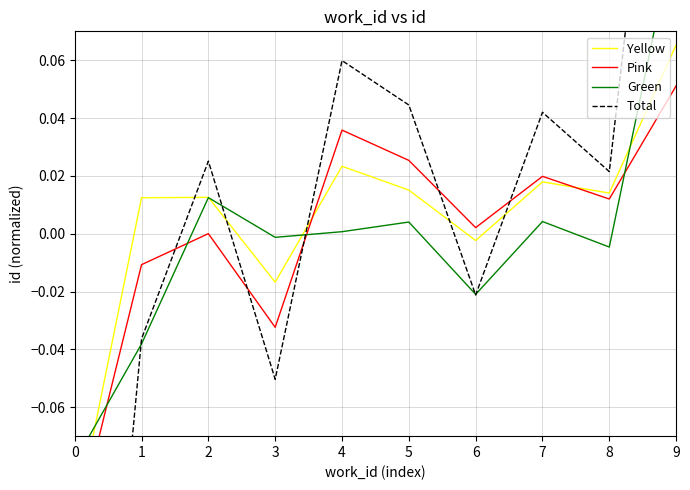

Between which two adjacent categories do Total and Yellow first intersect?

1 and 2